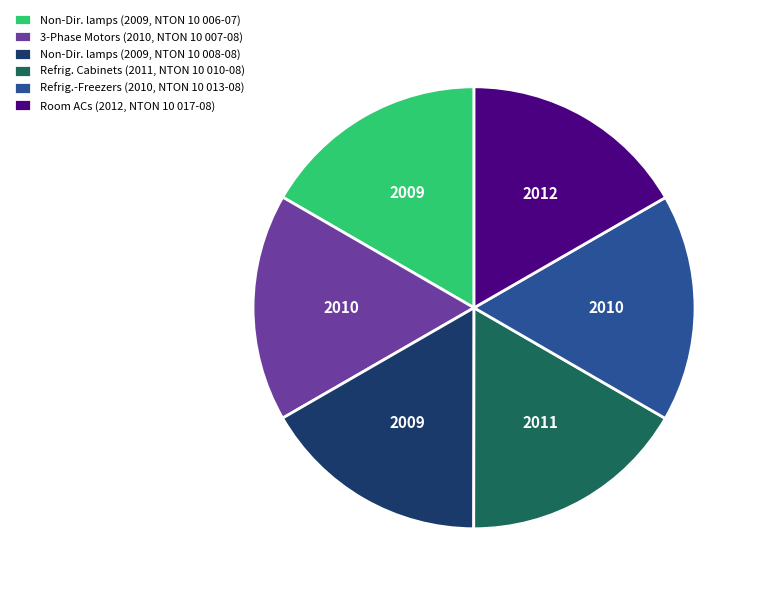

Does any single category account for the majority?

No